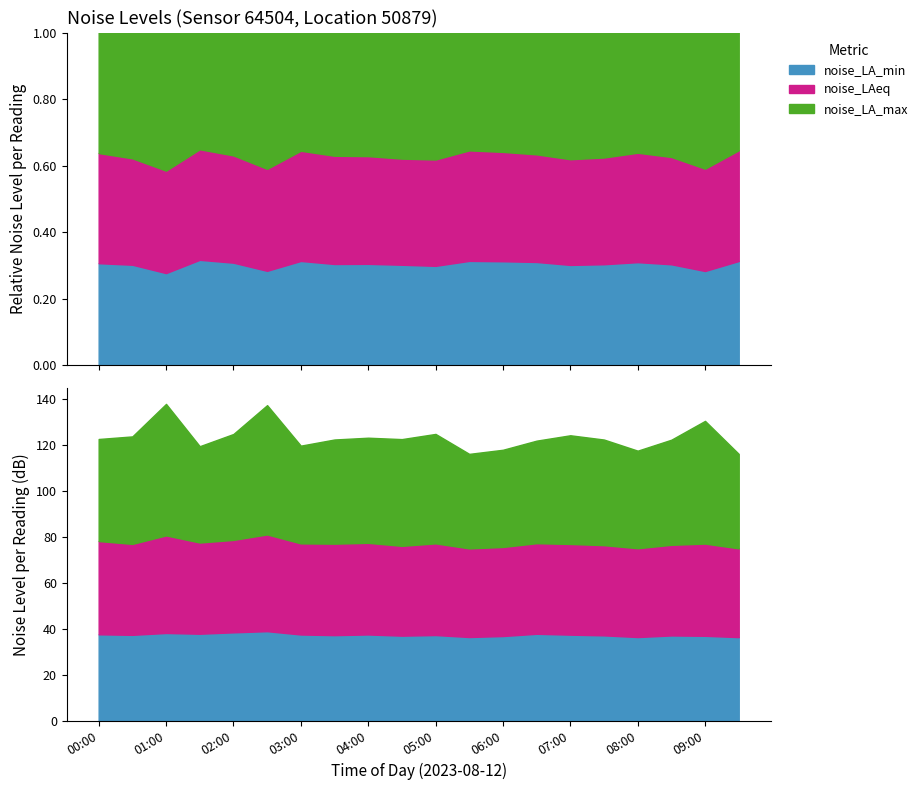

At which label does noise_LAeq first exceed 39?

00:00